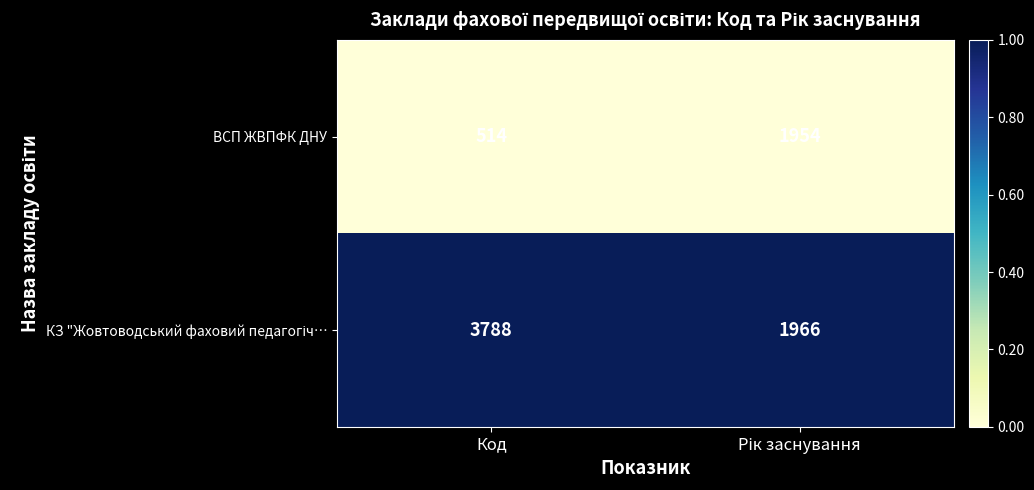

At which label is ВСП ЖВПФК ДНУ closest to 1234?

Код